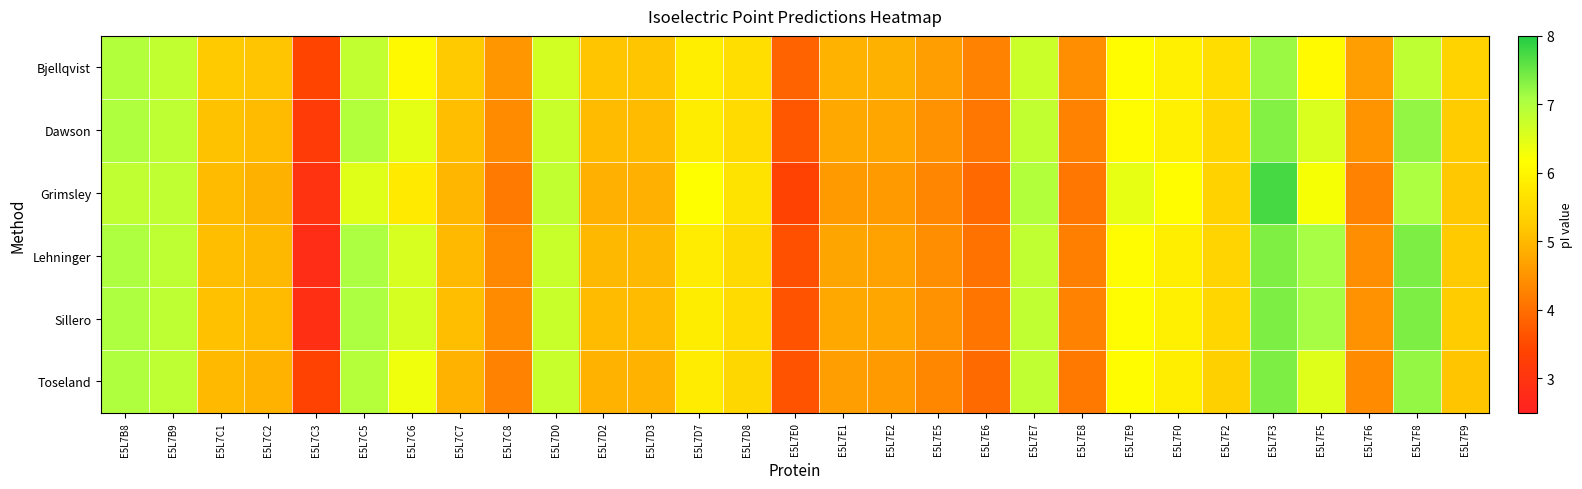

What is the difference between the highest and lowest values at E5L7E7?

0.3